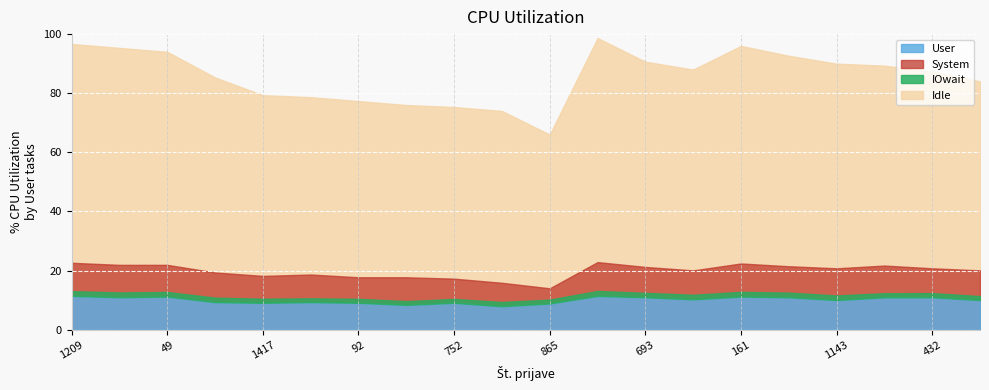

What is the label of the 3rd point from the left?

49